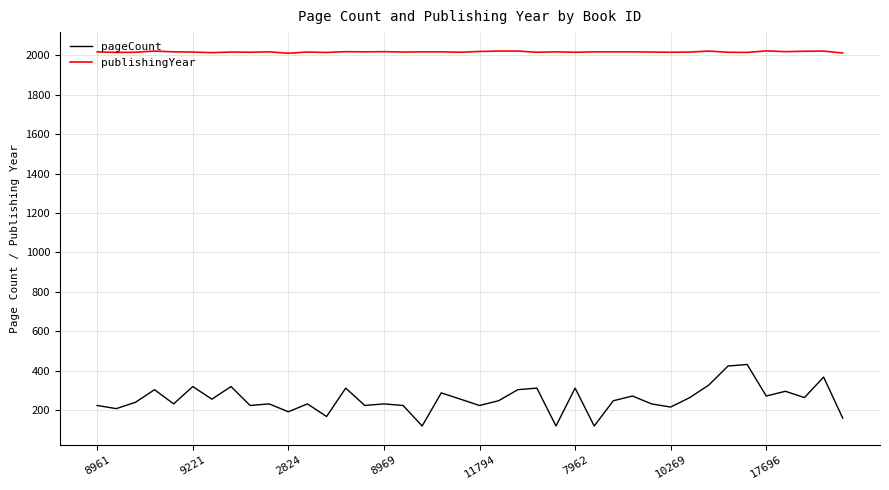

Which series has the largest range (max minus min)?

pageCount